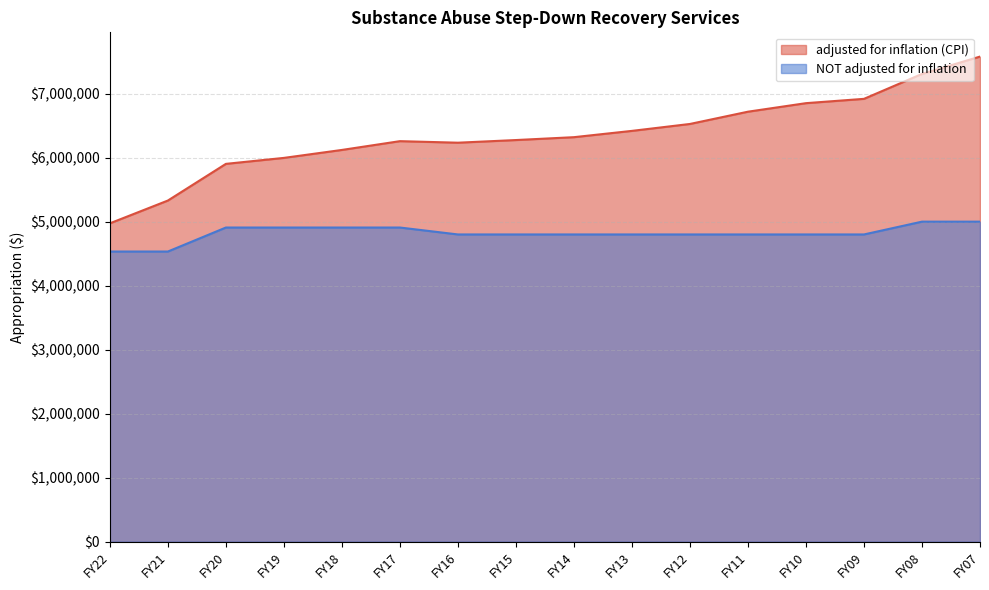

At which category is the sum across all series the highest?

FY07